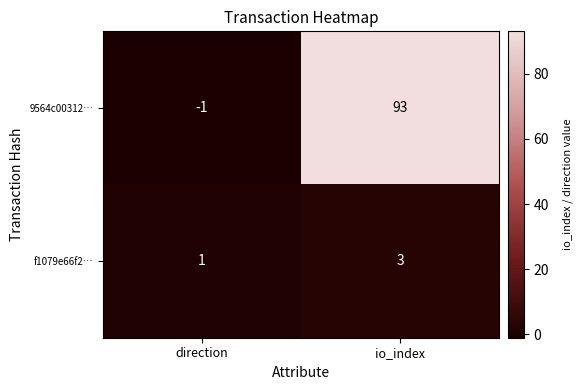

Reading left to right, transcribe all the data shown in this chart.

9564c00312…: -1	93
f1079e66f2…: 1	3